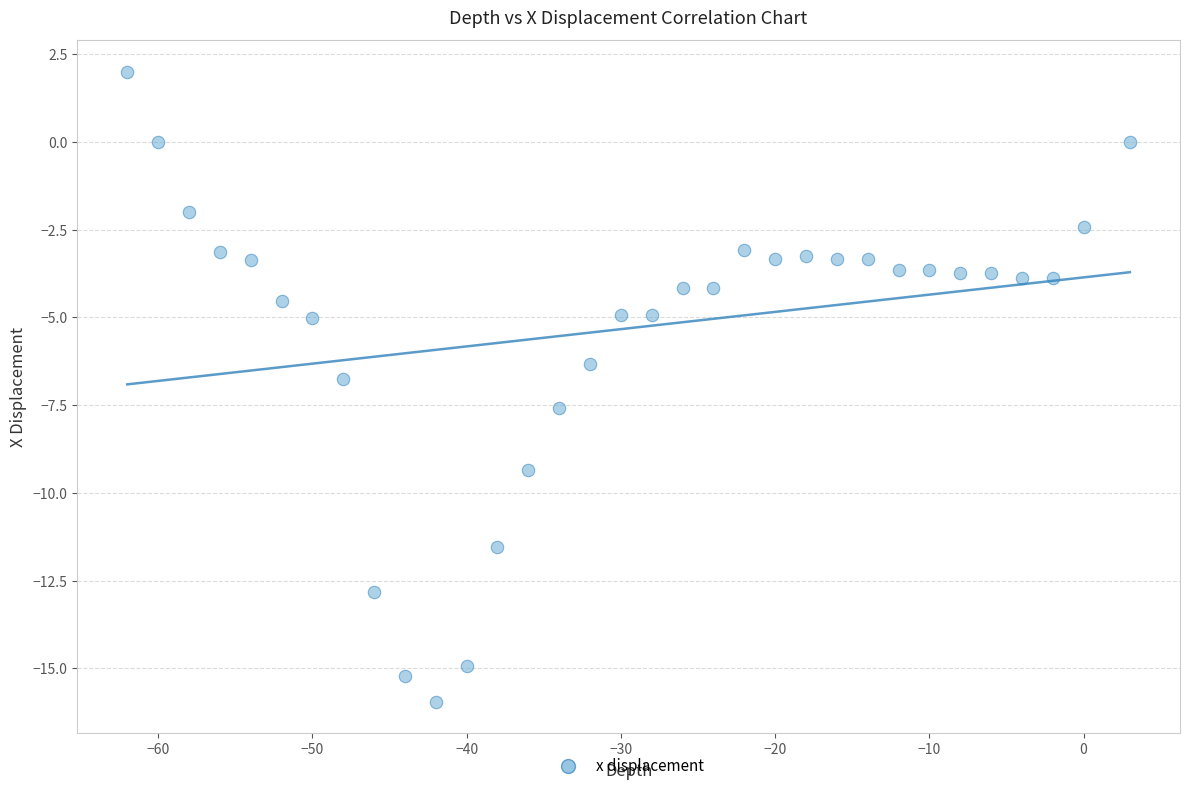

What Y value in the scatter plot is closest to -6?

-6.3